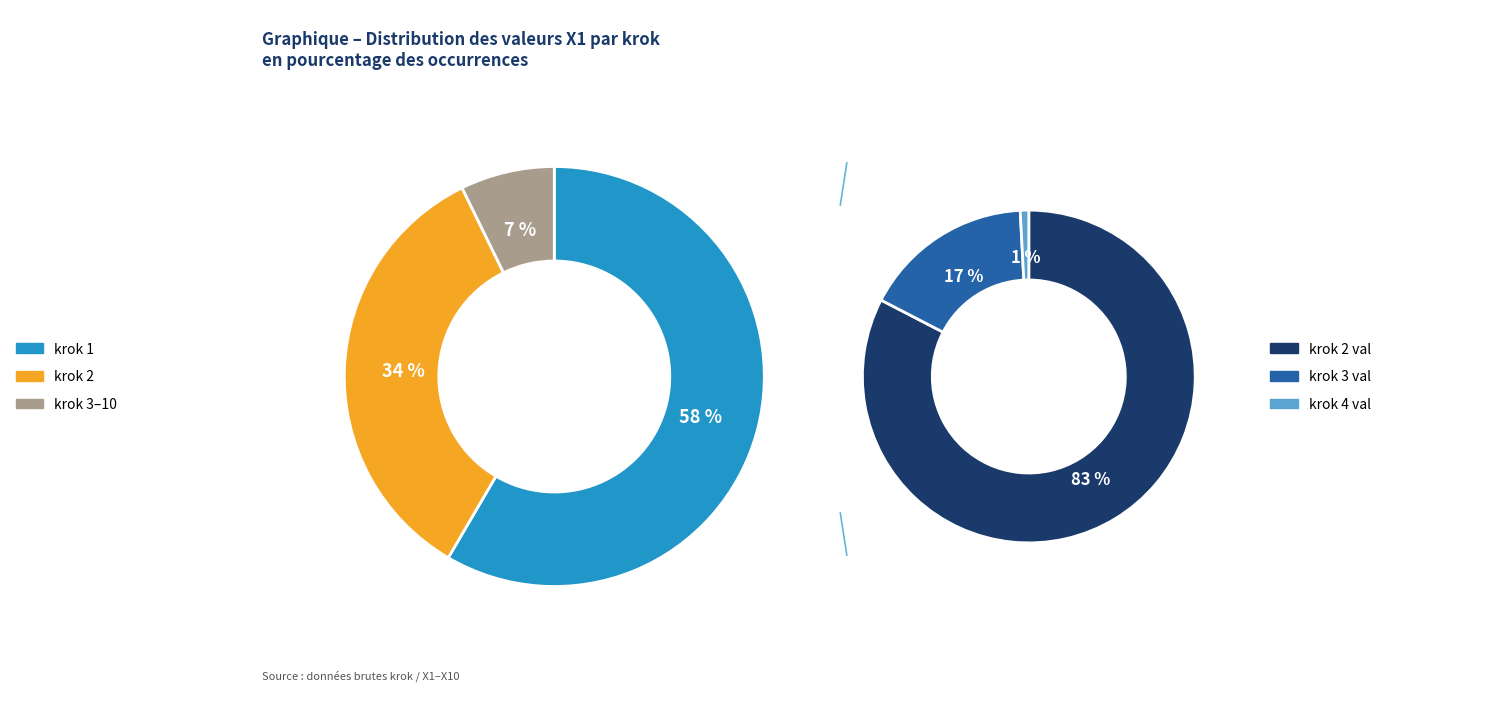

To the nearest percent, what is the combined percentage of 3 and 8?

7%